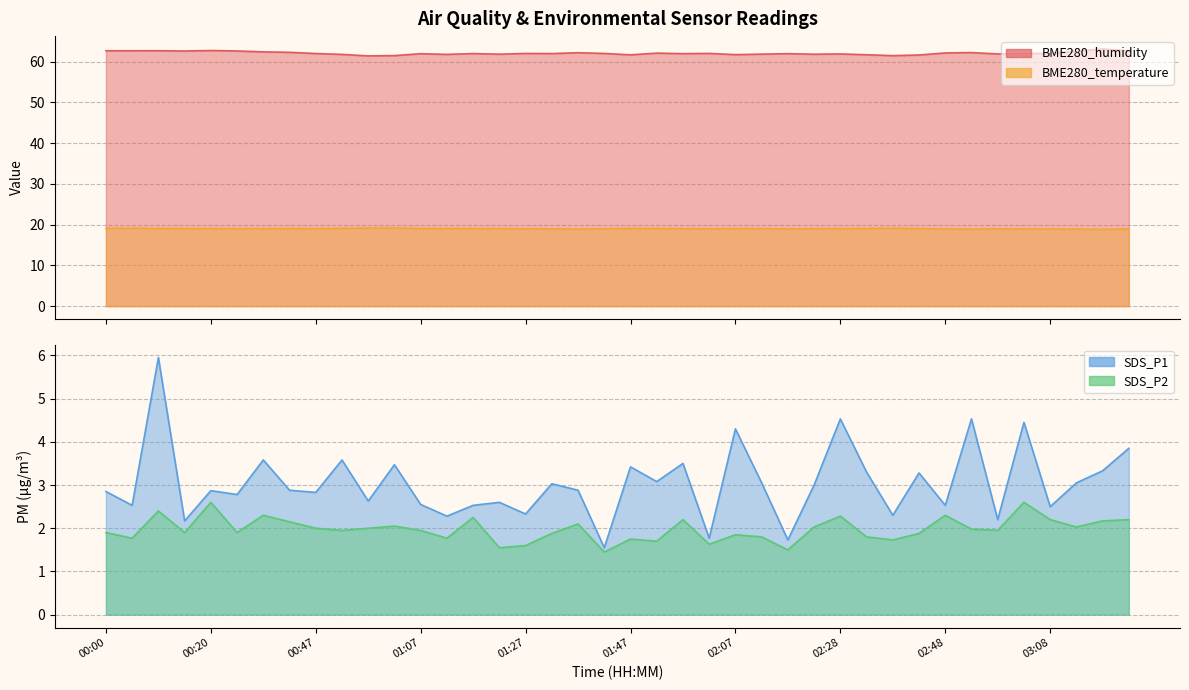

At which label does BME280_temperature reach its peak?

01:02